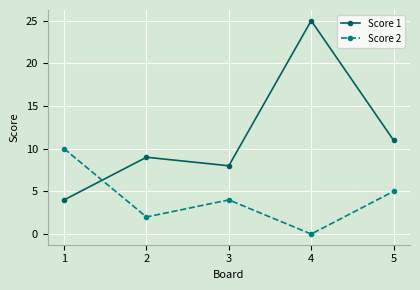

Where do Score 2 and Score 1 first cross each other?

1 and 2